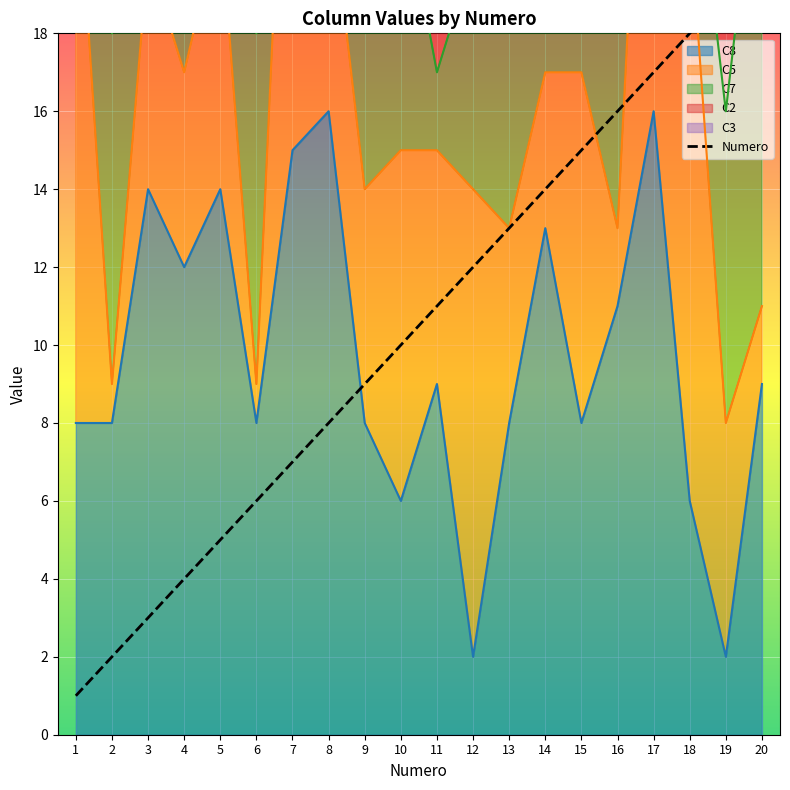

At which category does the chart reach its peak across all series?

20